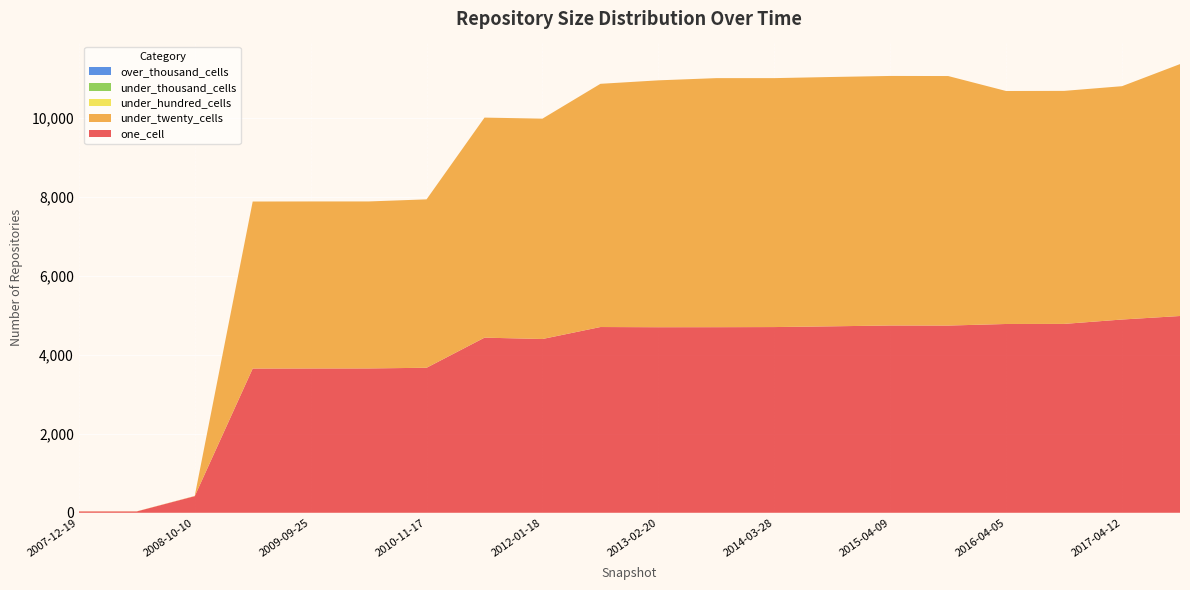

Reading right to left, list all the values displayed in this chart.

one_cell: 4980	4891	4780	4778	4738	4740	4719	4700	4697	4696	4701	4398	4432	3670	3653	3652	3650	420	34	34
under_twenty_cells: 6375	5905	5897	5896	6315	6315	6310	6300	6303	6248	6155	5577	5569	4262	4226	4227	4227	6	3	3
under_hundred_cells: 0	0	0	0	0	0	0	0	0	0	0	0	0	0	0	0	0	0	0	0
under_thousand_cells: 0	0	0	0	0	0	0	0	0	0	0	0	0	0	0	0	0	0	0	0
over_thousand_cells: 0	0	0	0	0	0	0	0	0	0	0	0	0	0	0	0	0	0	0	0